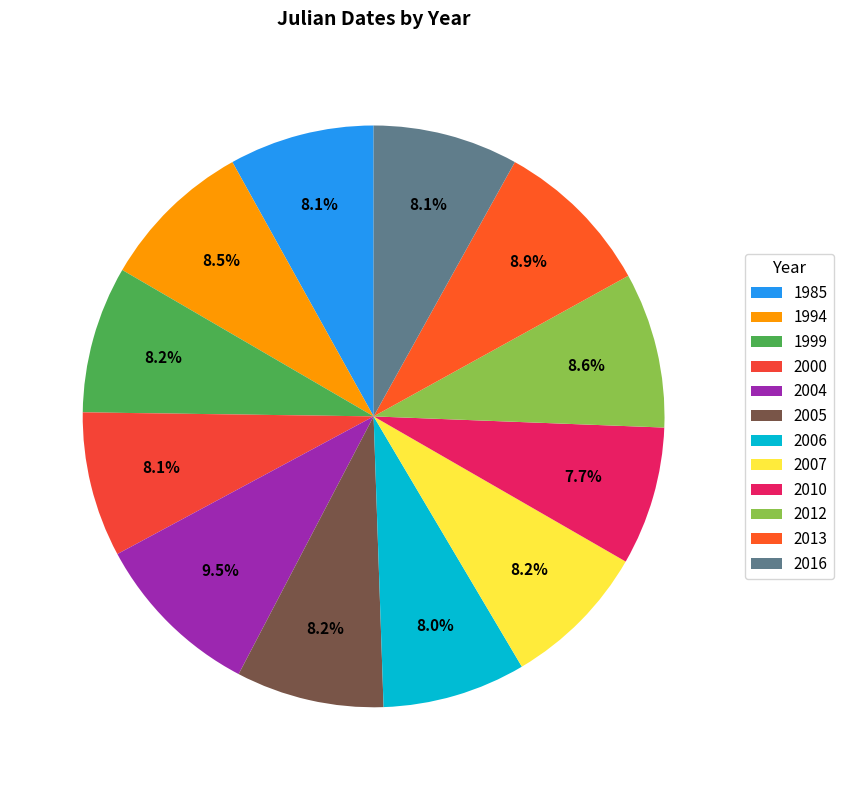

What is the smallest slice in the pie chart?

2010